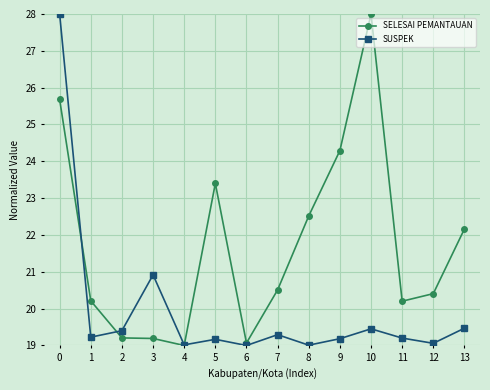

Rank the series at 7 from lowest to highest value.

SUSPEK, SELESAI PEMANTAUAN